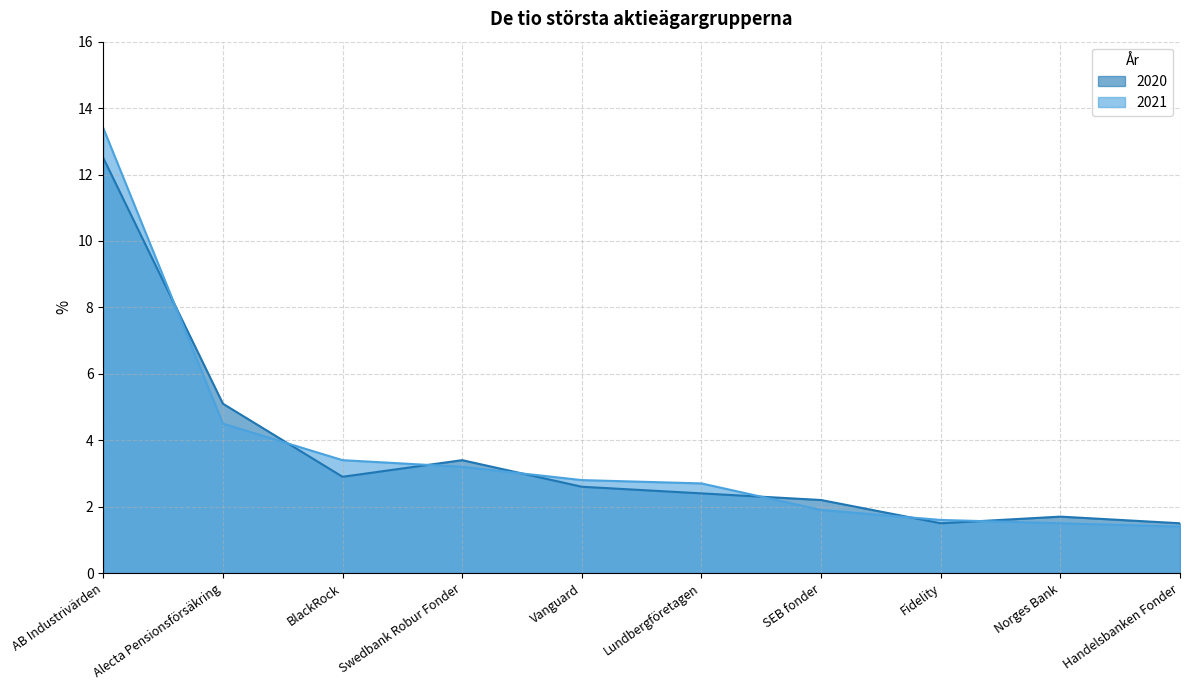

At which category is the sum across all series the highest?

AB Industrivärden